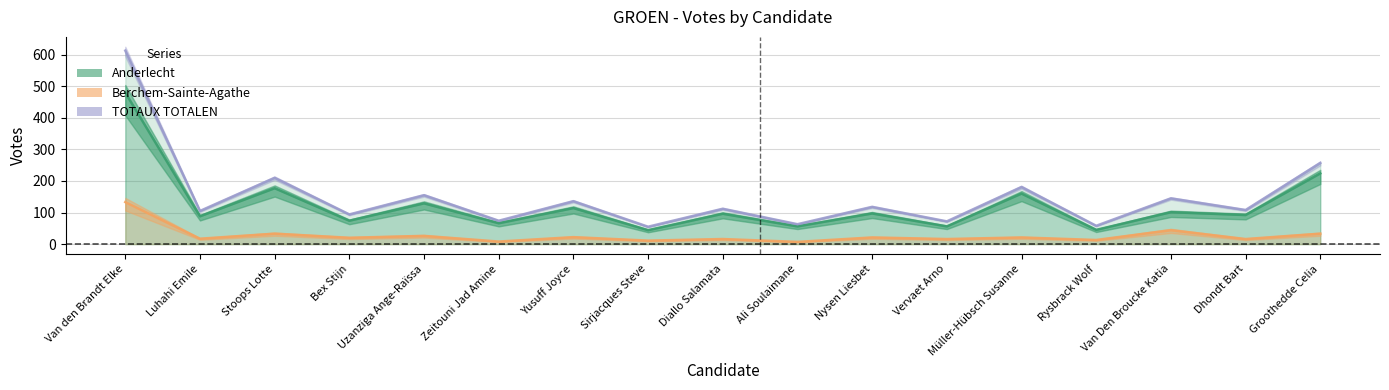

Is the value of Anderlecht at Bex Stijn greater than the value of TOTAUX TOTALEN at Zeitouni Jad Amine?

No